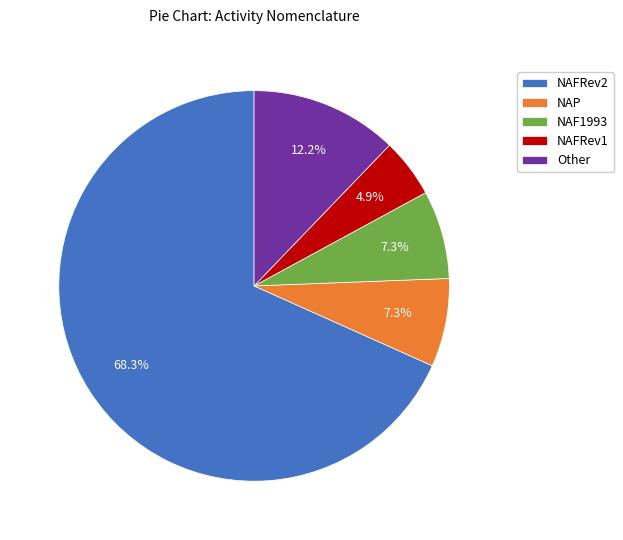

Approximately how many times larger is the value at NAFRev1 compared to NAFRev2?

0.1